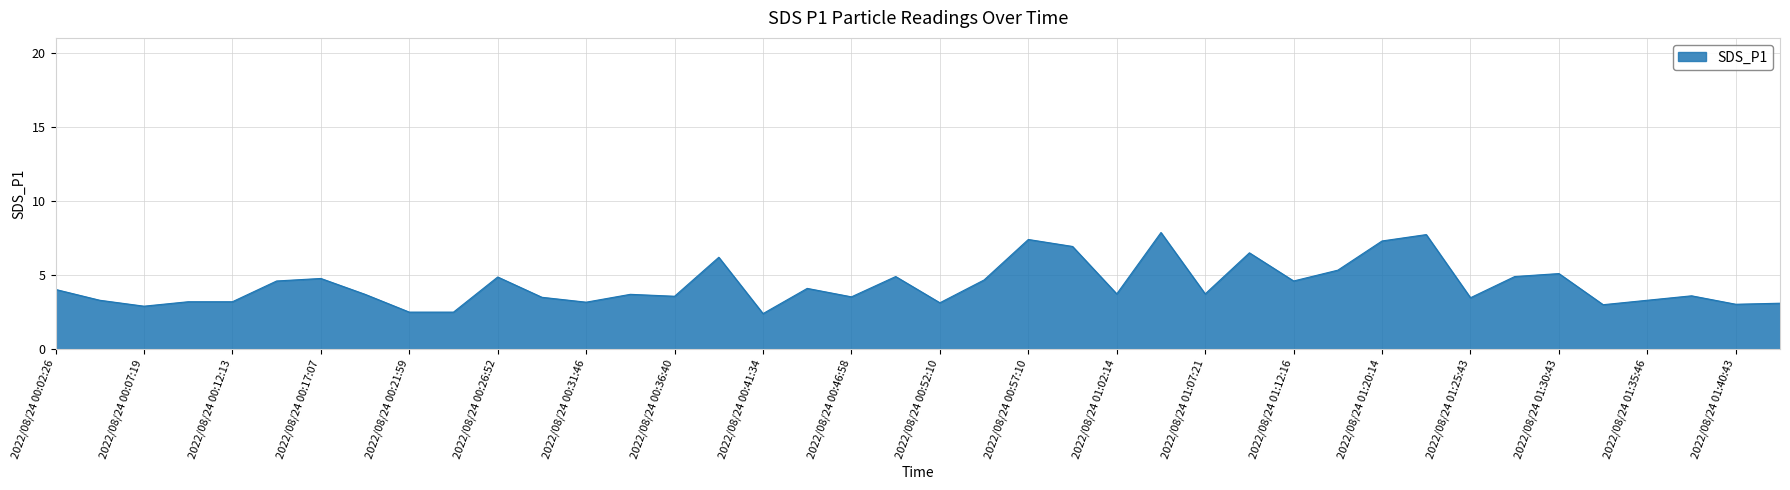

What is the maximum value shown in the chart?

7.9